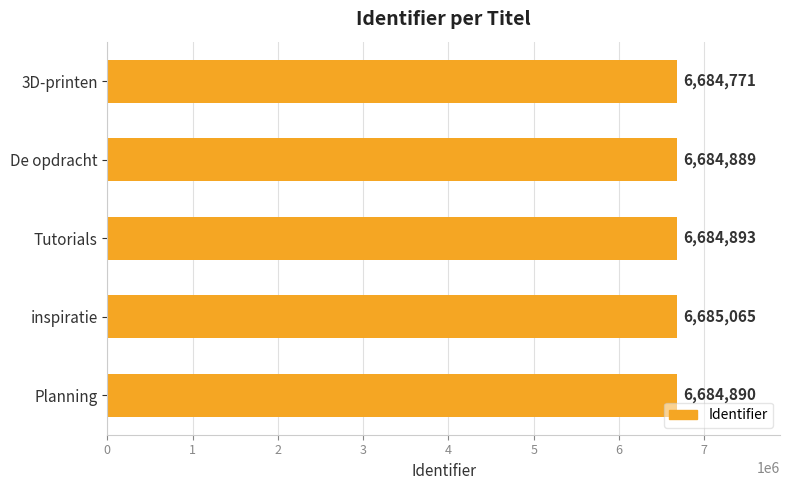

What is the ratio of the value at inspiratie to the value at De opdracht?

1.0